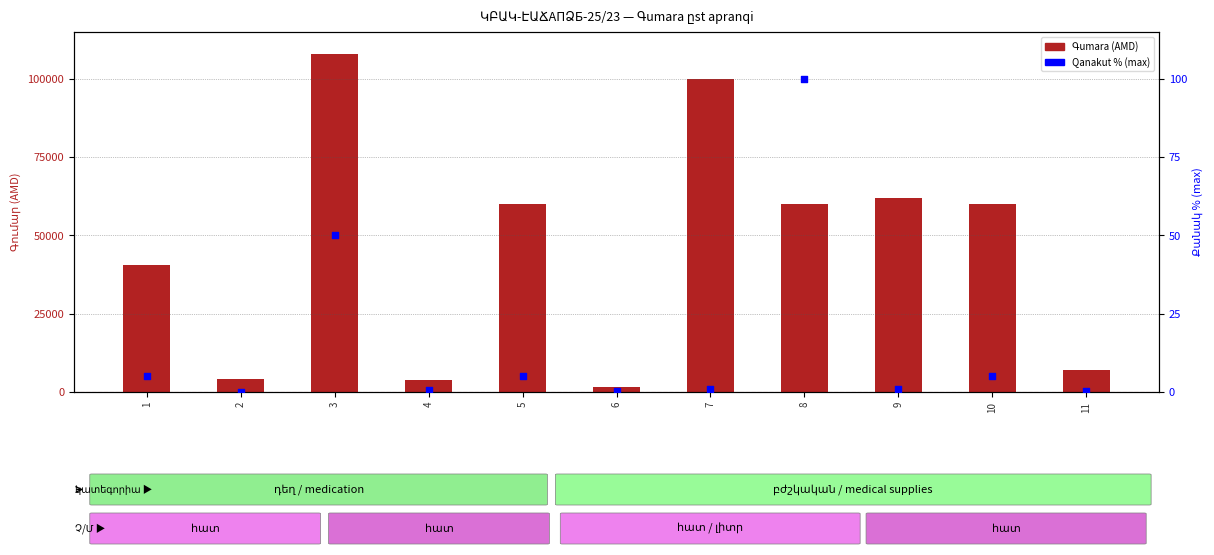

At how many categories does at least one series exceed 46328?

6